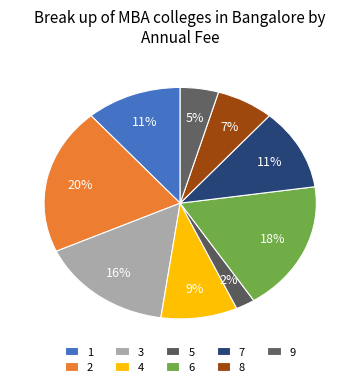

Does 1 represent more than half of the total?

No